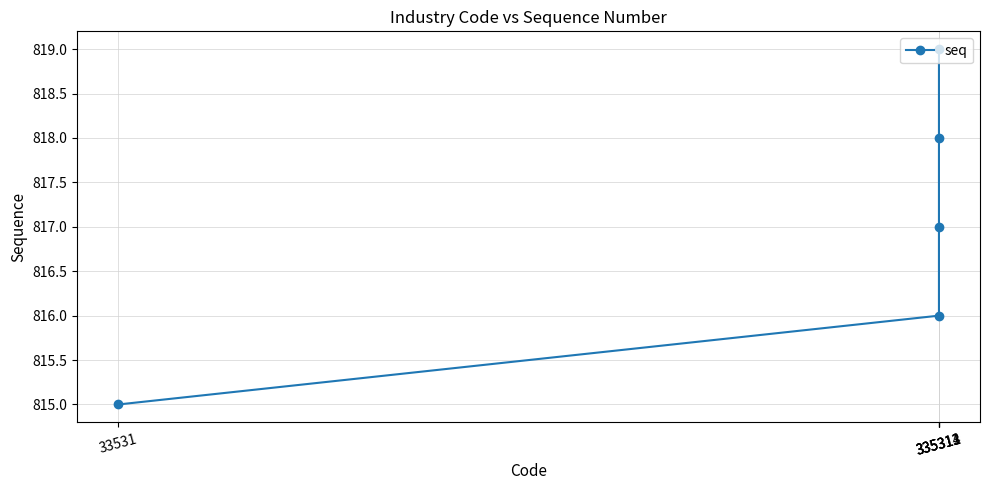

What is the value of the 4th point from the left?

818